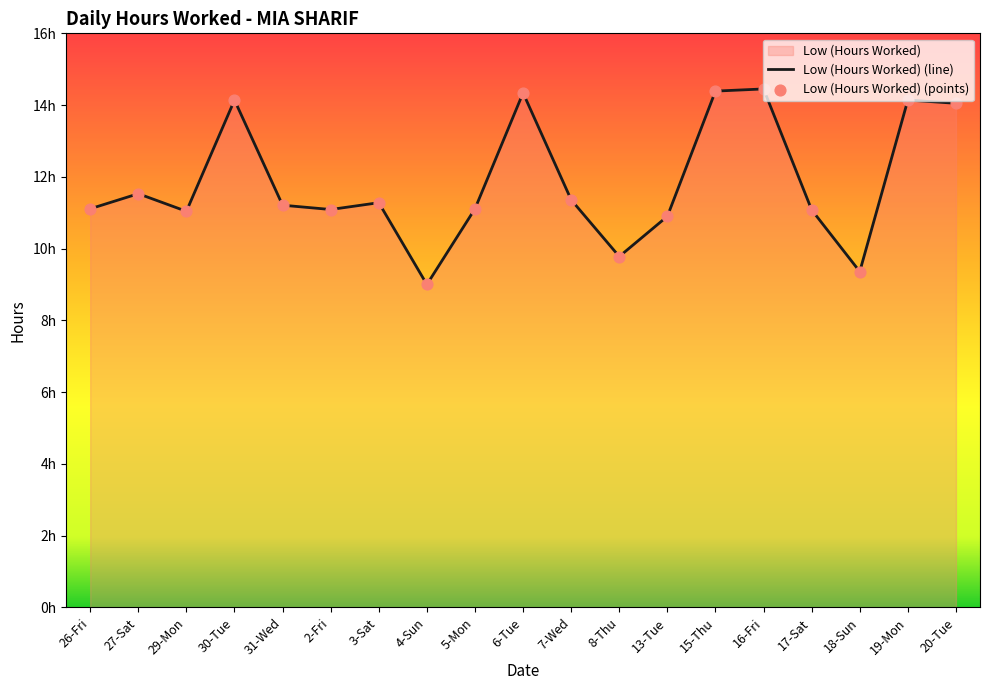

Which series has the largest total across all categories?

Low (Hours Worked) (line)